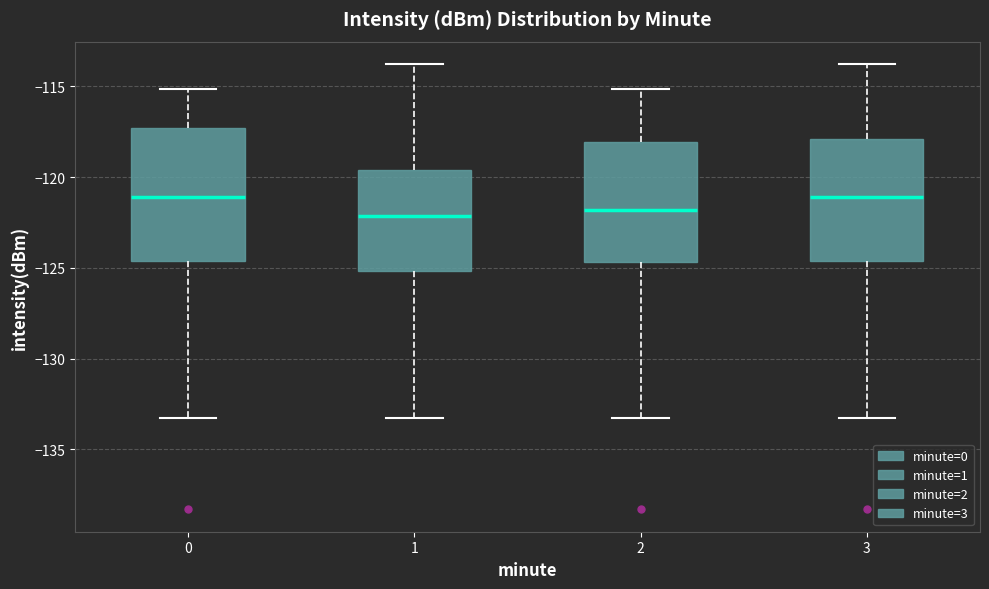

Which box is the tallest, from its lower edge to its upper edge?

0